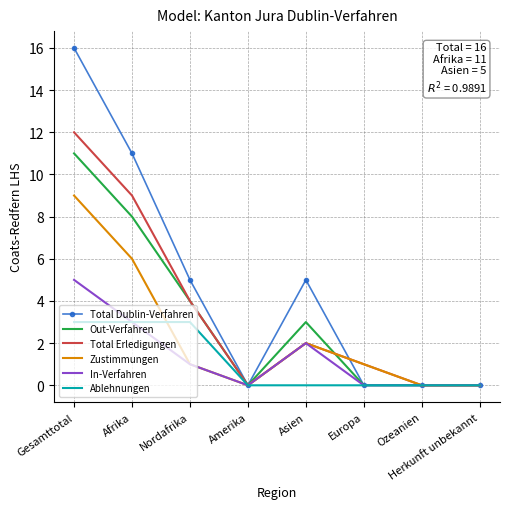

What position from the left is Amerika?

4